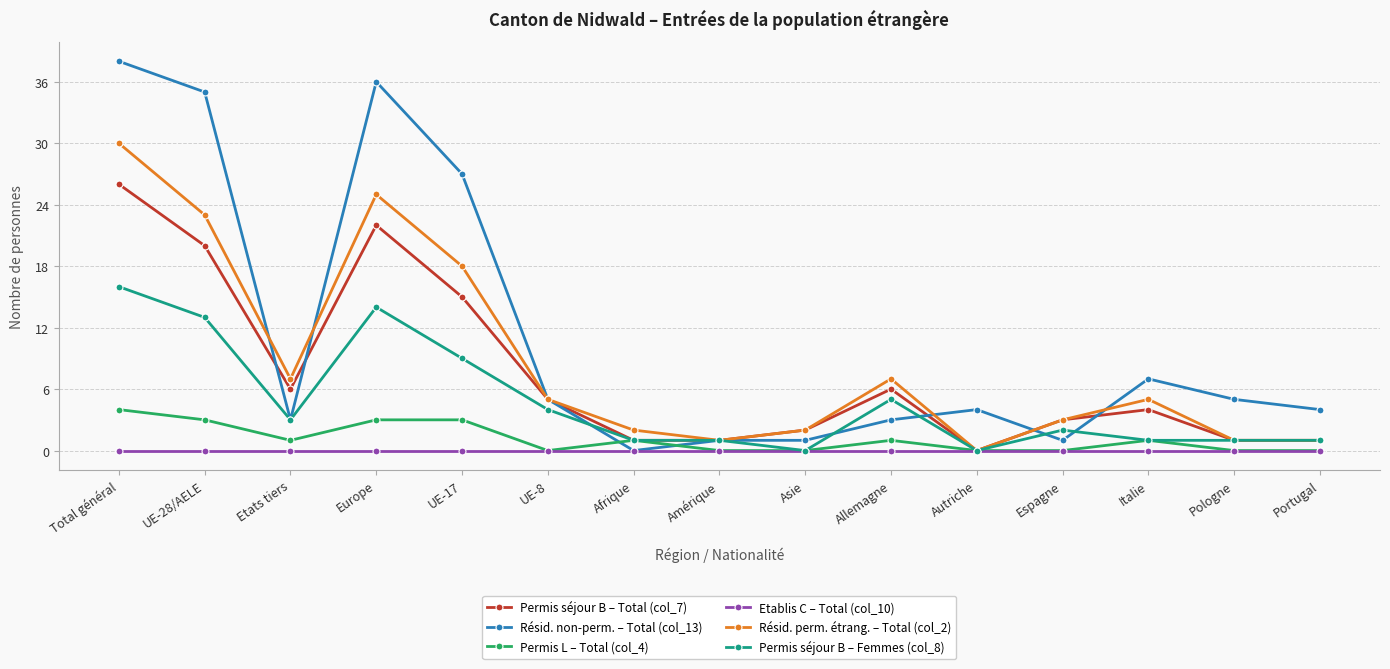

What is the sum of the Résid. perm. étrang. – Total (col_2) values at Portugal and Etats tiers?

8